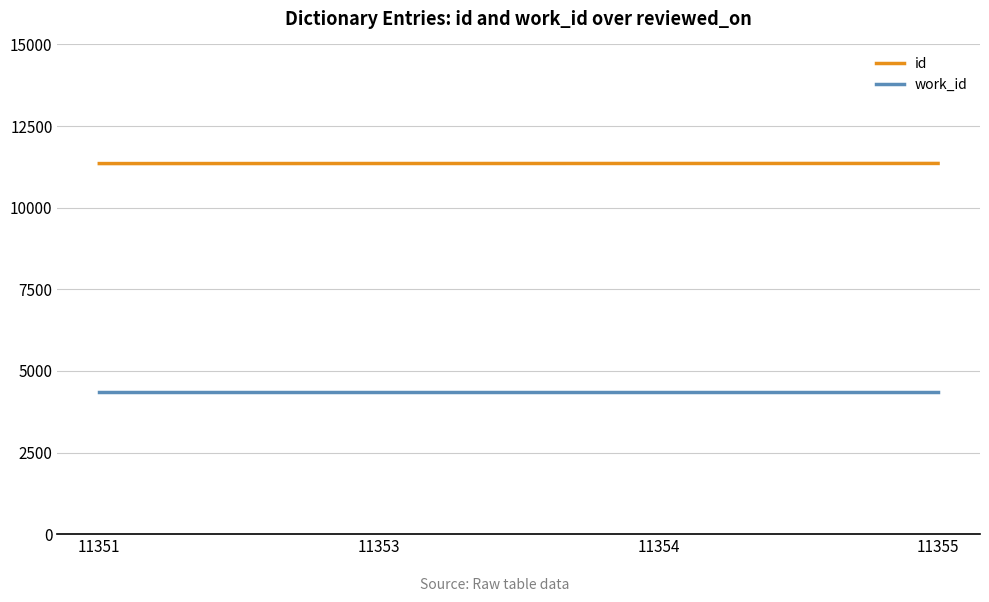

Which series has the largest total across all categories?

id